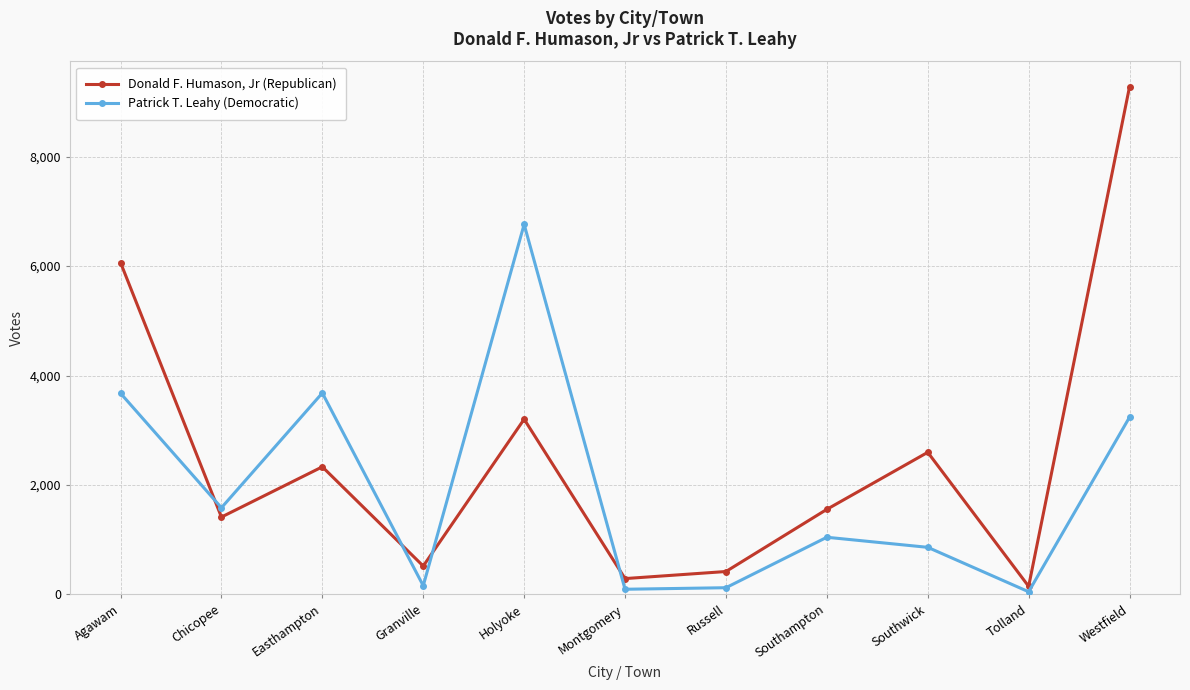

Count the number of categories in the chart.

11